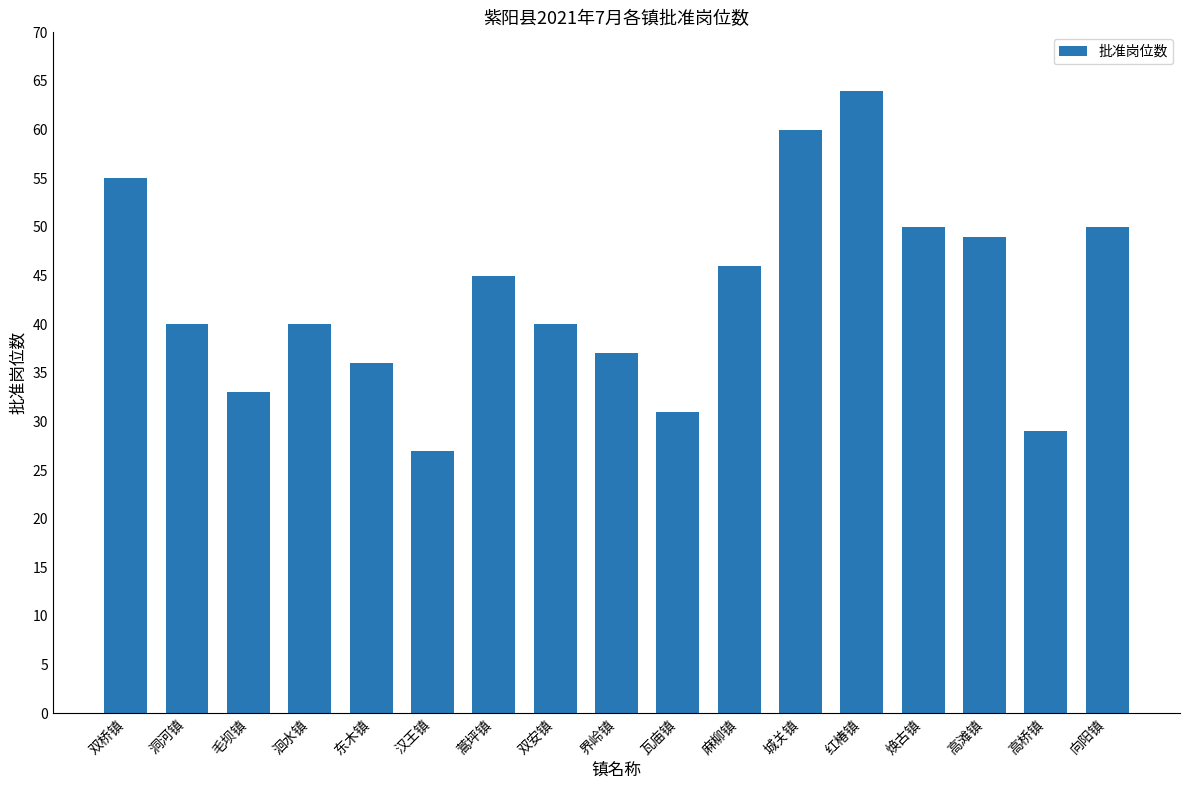

Reading left to right, list all the values displayed in this chart.

55	40	33	40	36	27	45	40	37	31	46	60	64	50	49	29	50